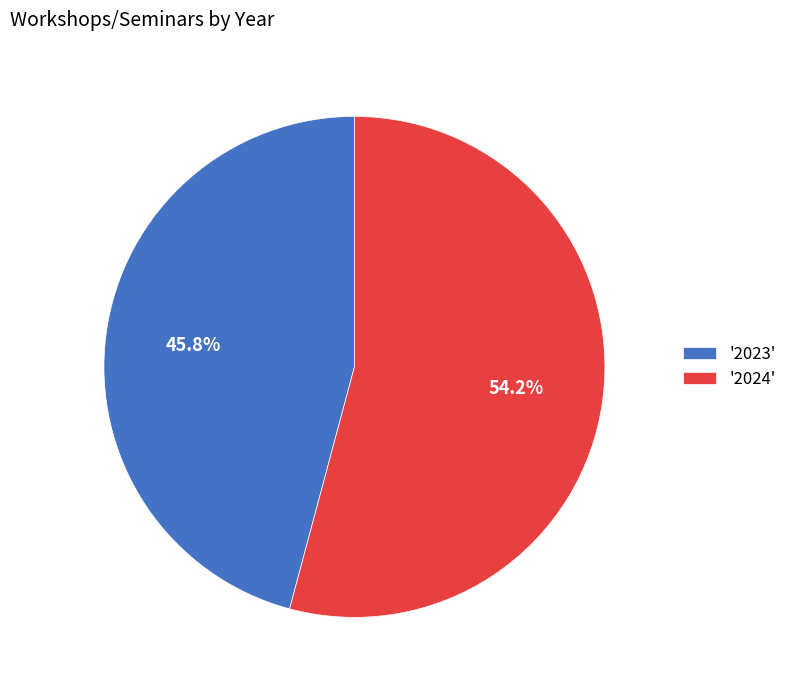

Count the number of slices in the pie.

2